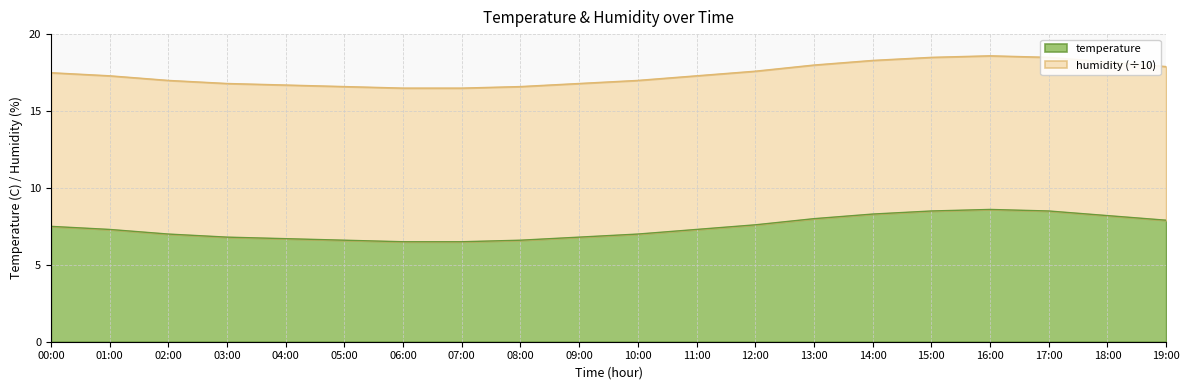

List the labels in order of value, smallest first.

06:00, 07:00, 05:00, 08:00, 04:00, 03:00, 09:00, 02:00, 10:00, 01:00, 11:00, 00:00, 12:00, 19:00, 13:00, 18:00, 14:00, 15:00, 17:00, 16:00